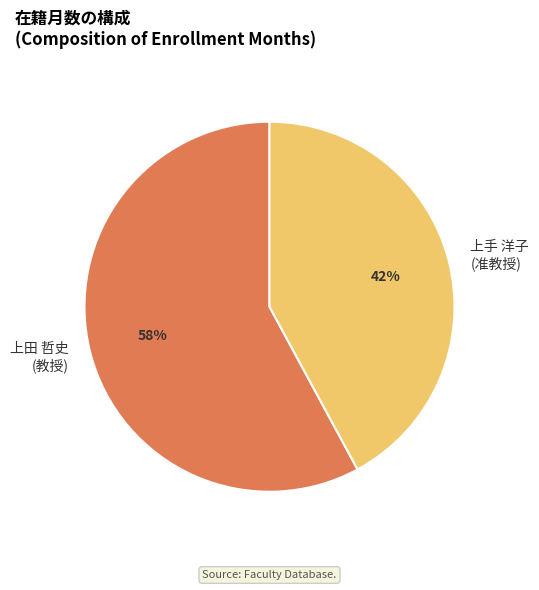

Rank the categories by value from highest to lowest.

上田 哲史 (教授), 上手 洋子 (准教授)